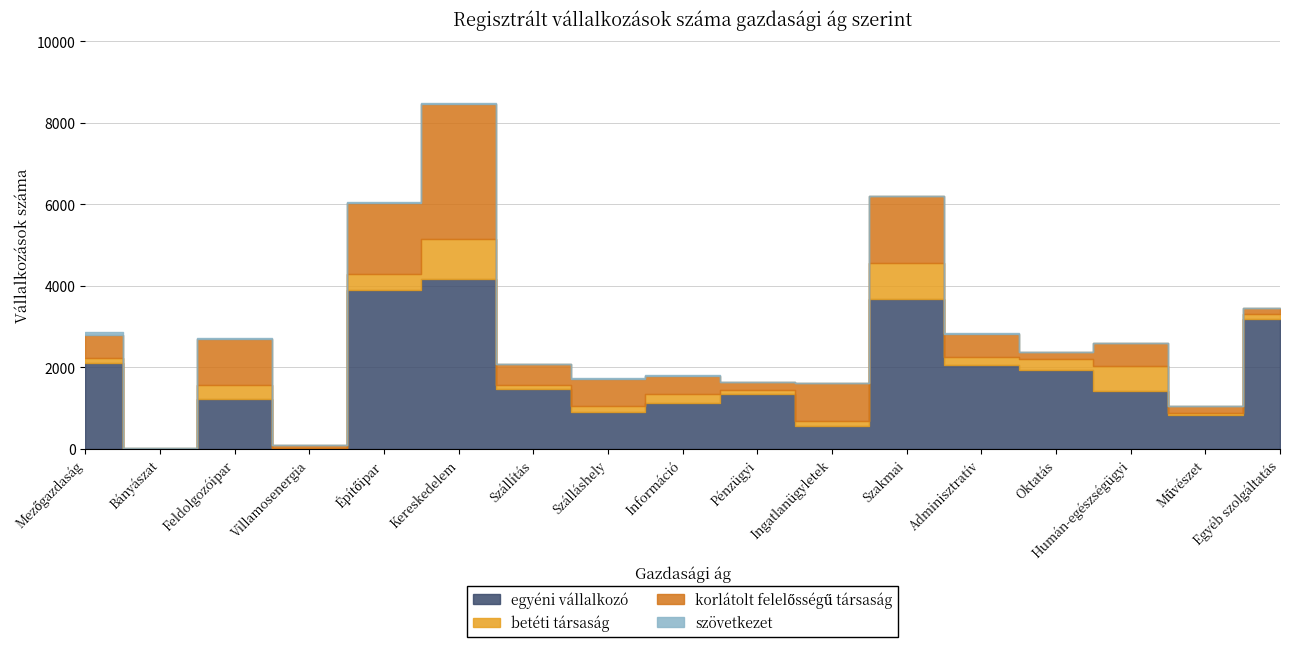

What is the label of the 7th point from the left?

Szállítás